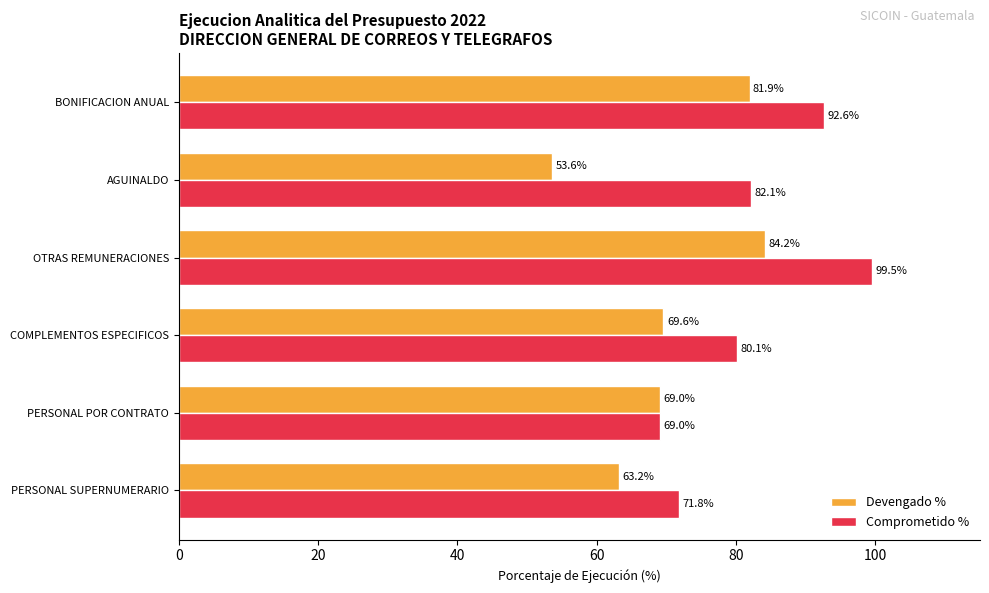

Which series changed the most between PERSONAL POR CONTRATO and BONIFICACION ANUAL?

Comprometido %